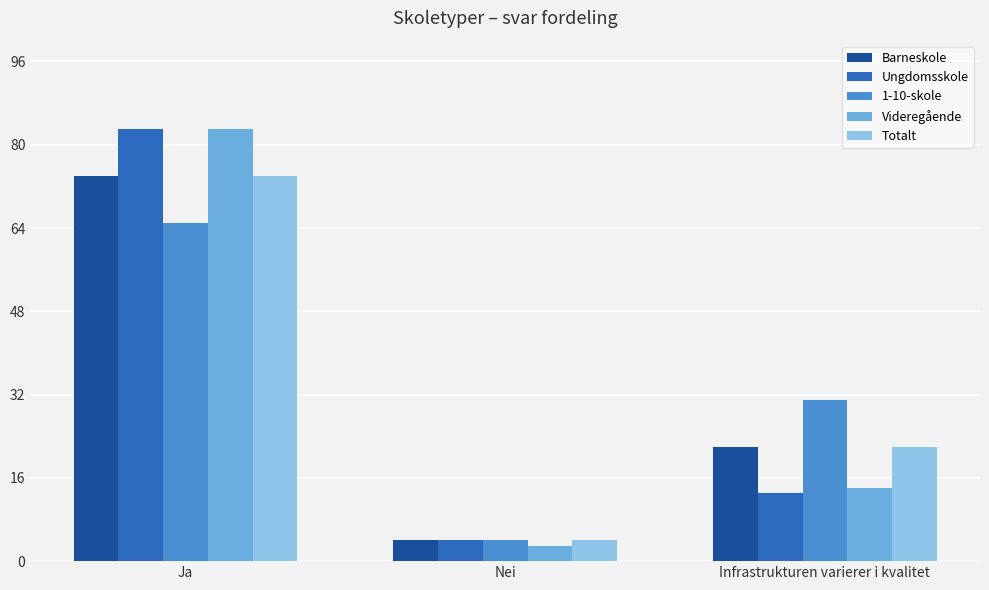

What is the smallest value displayed?

3